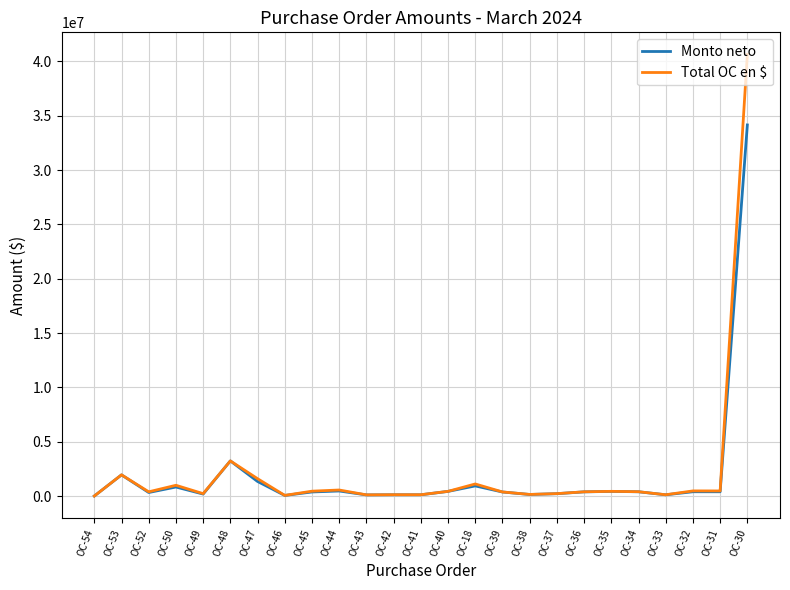

The value of Total OC en $ at OC-53 is 1961565.0. True or false?

True